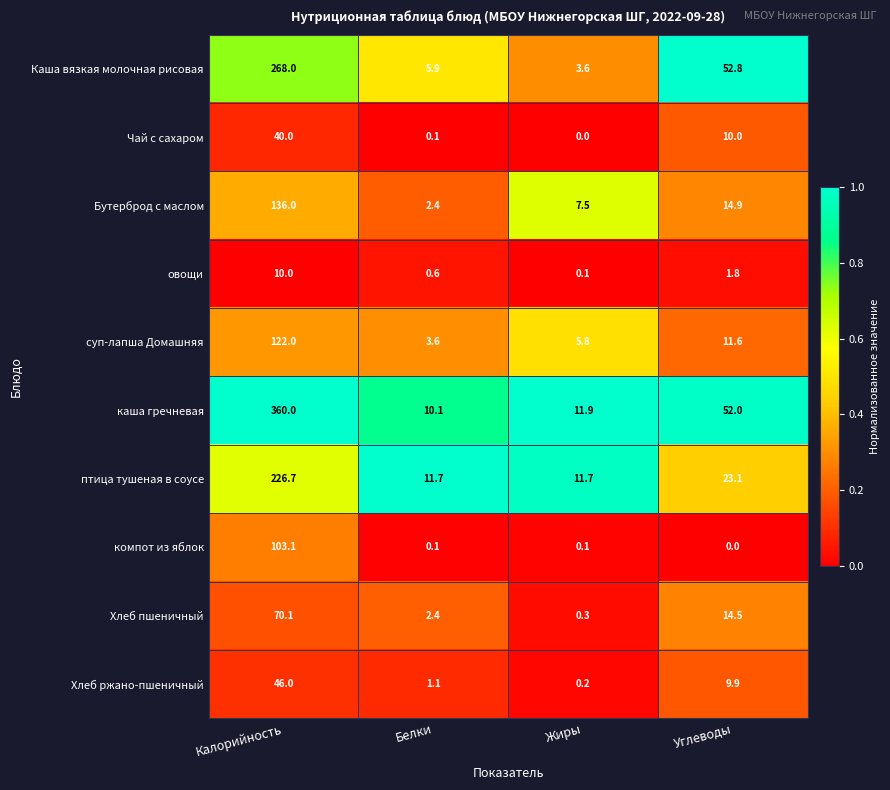

Which series has the widest spread of values?

каша гречневая